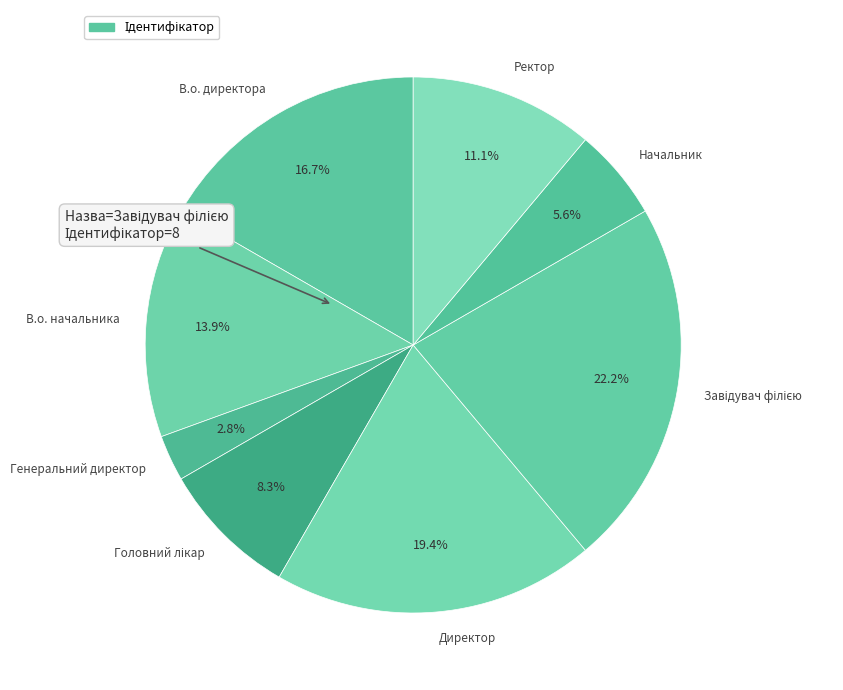

To the nearest percent, what percentage of the pie is Генеральний директор?

3%